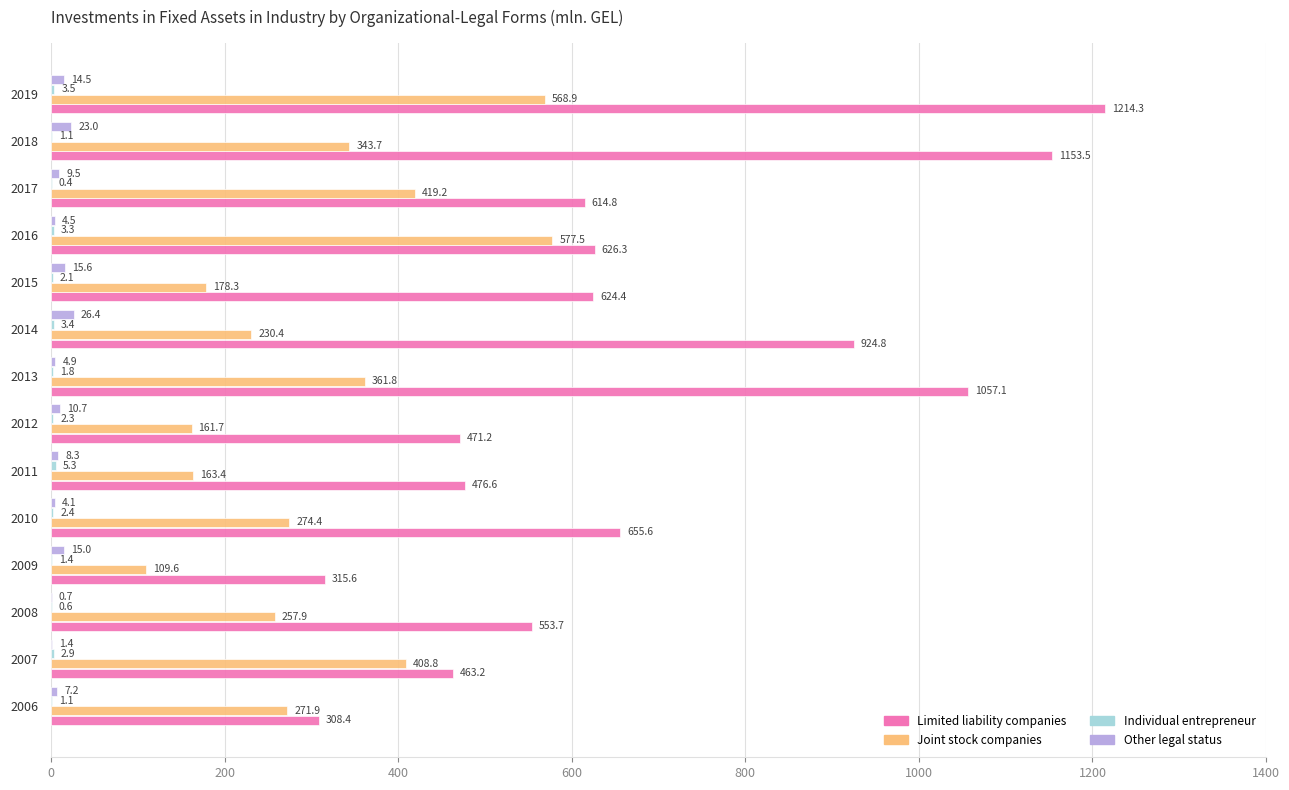

How many data points does each series have?

14